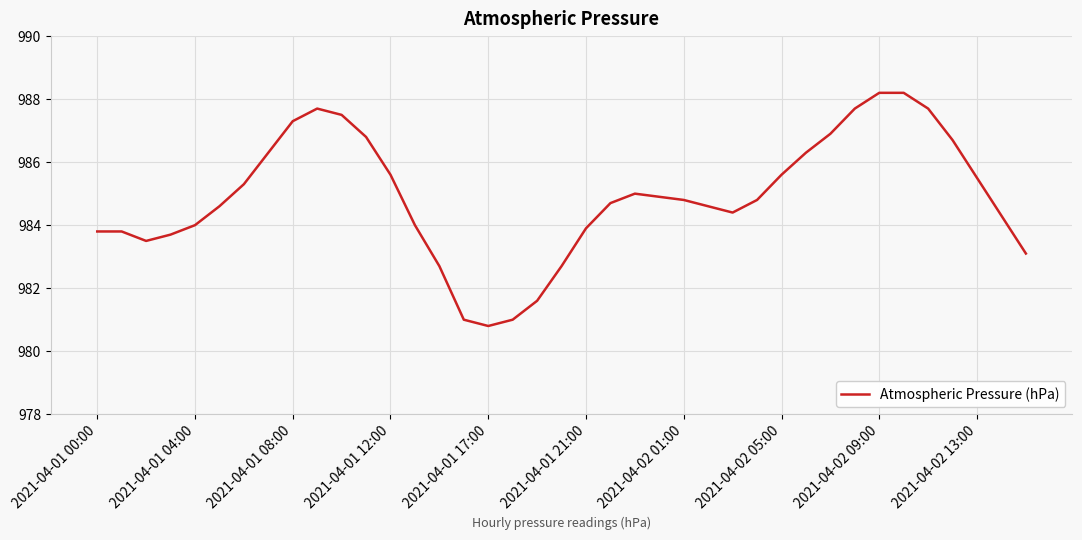

What is the difference between the maximum and minimum values?

7.4